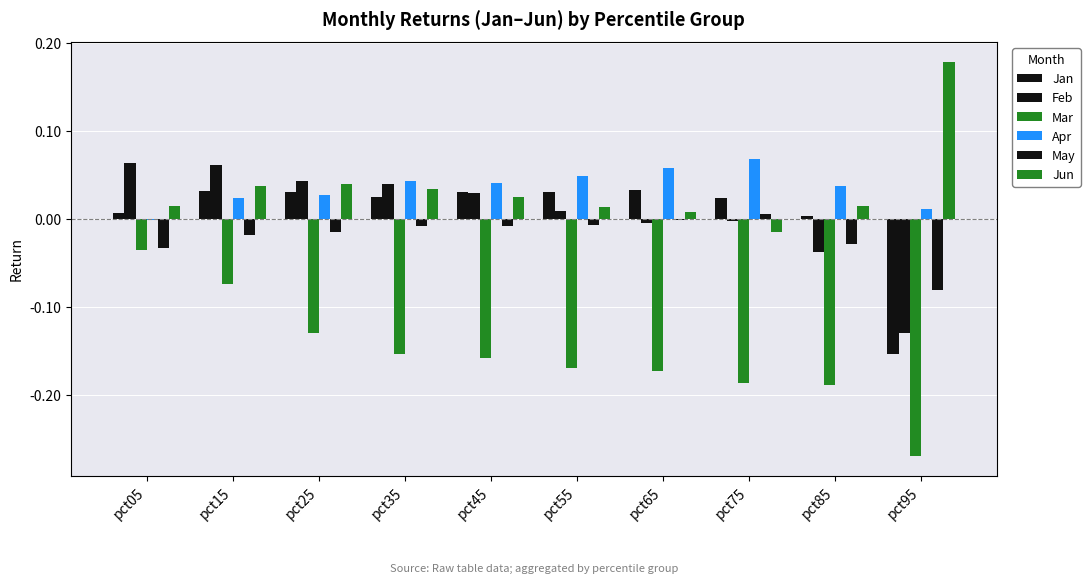

Are the bars grouped side by side (vs. stacked)?

Yes